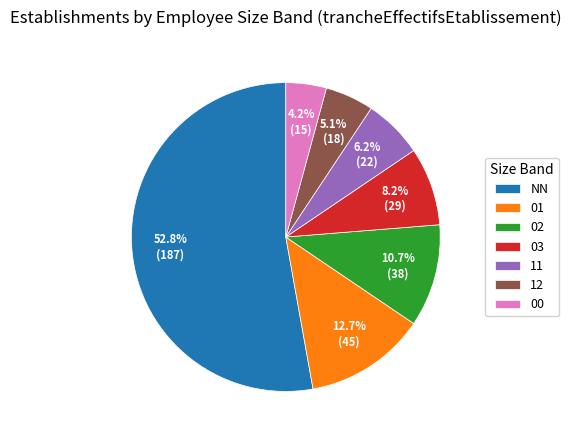

Count the number of slices in the pie.

7